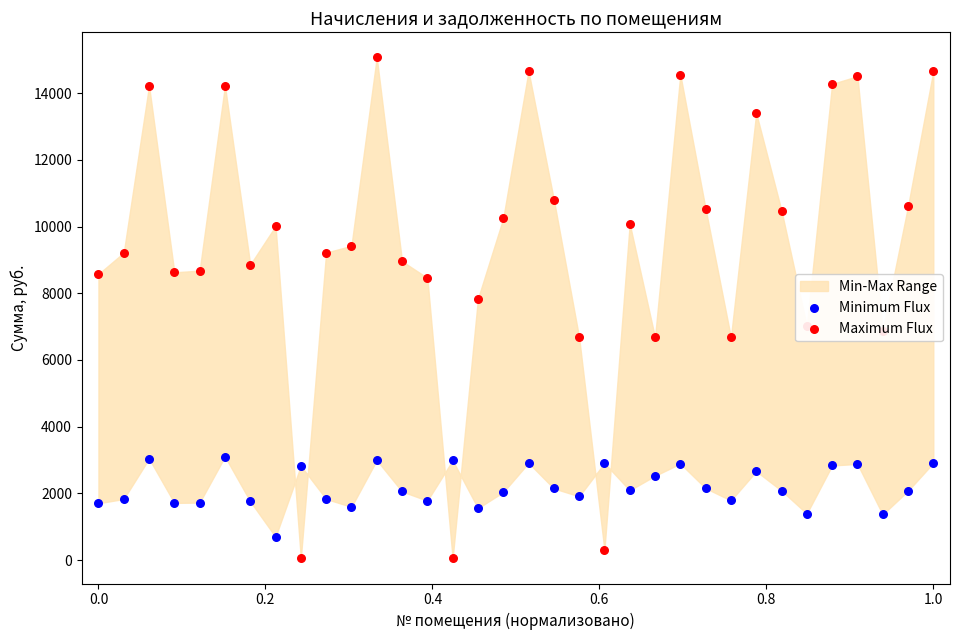

Which series reaches the maximum Y coordinate?

Maximum Flux